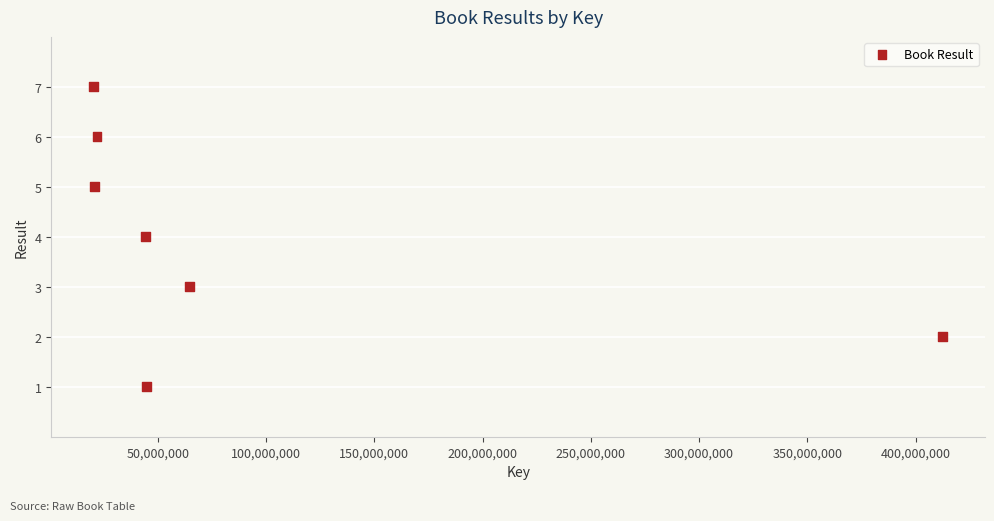

What is the range of Y values (max minus min)?

6